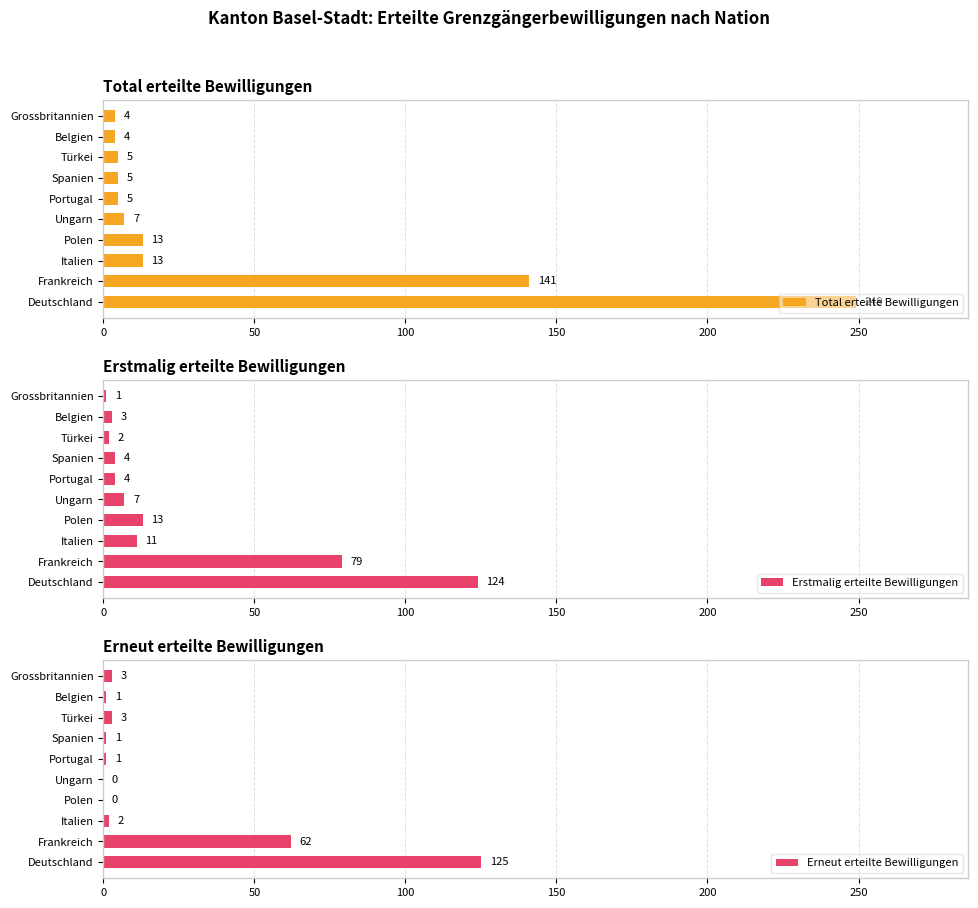

What are all the series names shown in the legend?

Total erteilte Bewilligungen, Erstmalig erteilte Bewilligungen, Erneut erteilte Bewilligungen